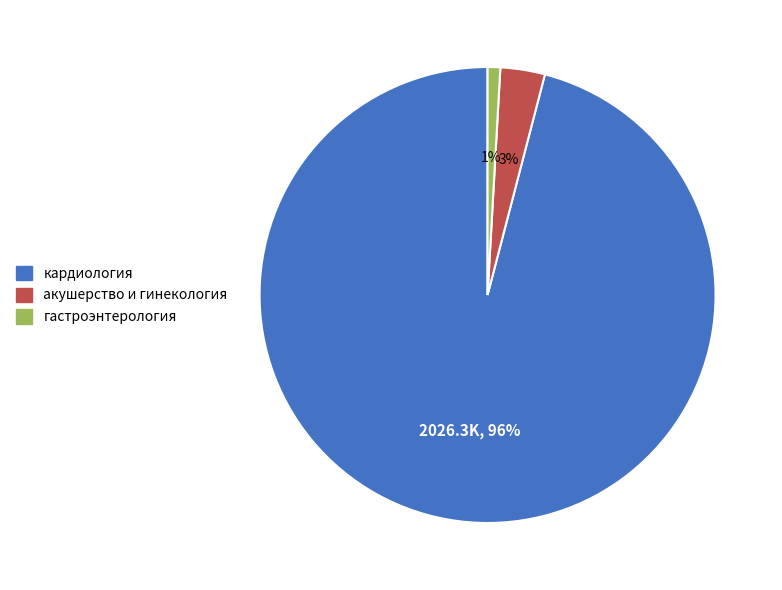

What percentage is the акушерство и гинекология slice, to the nearest percent?

3%